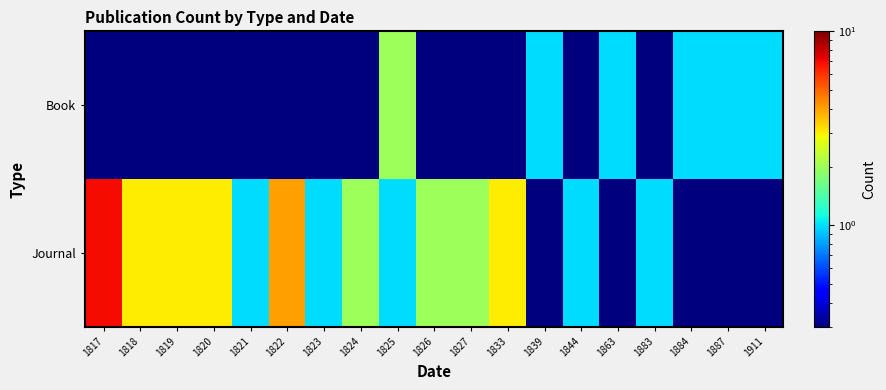

At which category does the chart reach its peak across all series?

1817